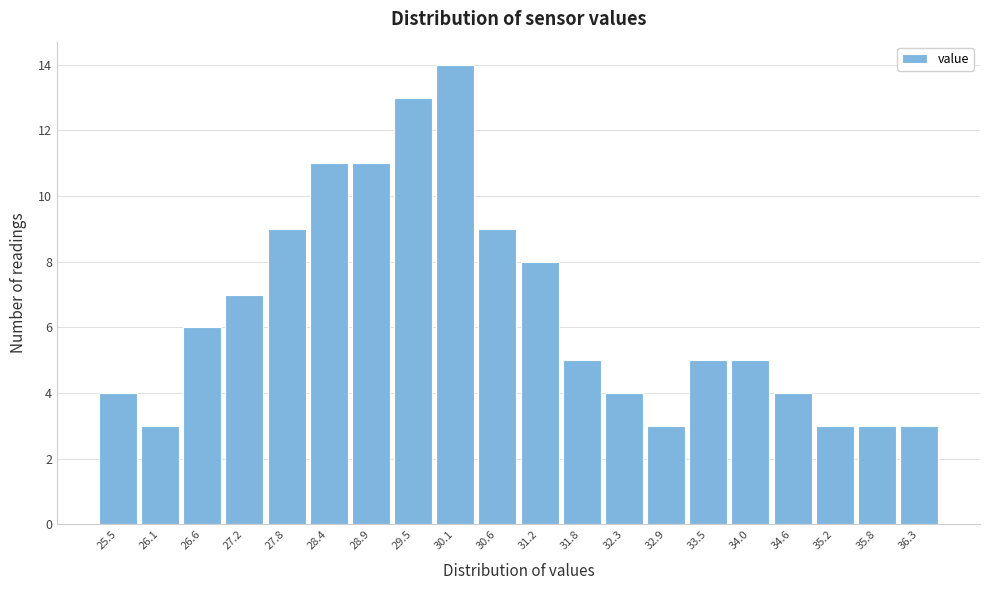

Reading right to left, transcribe all the data shown in this chart.

3	3	3	4	5	5	3	4	5	8	9	14	13	11	11	9	7	6	3	4